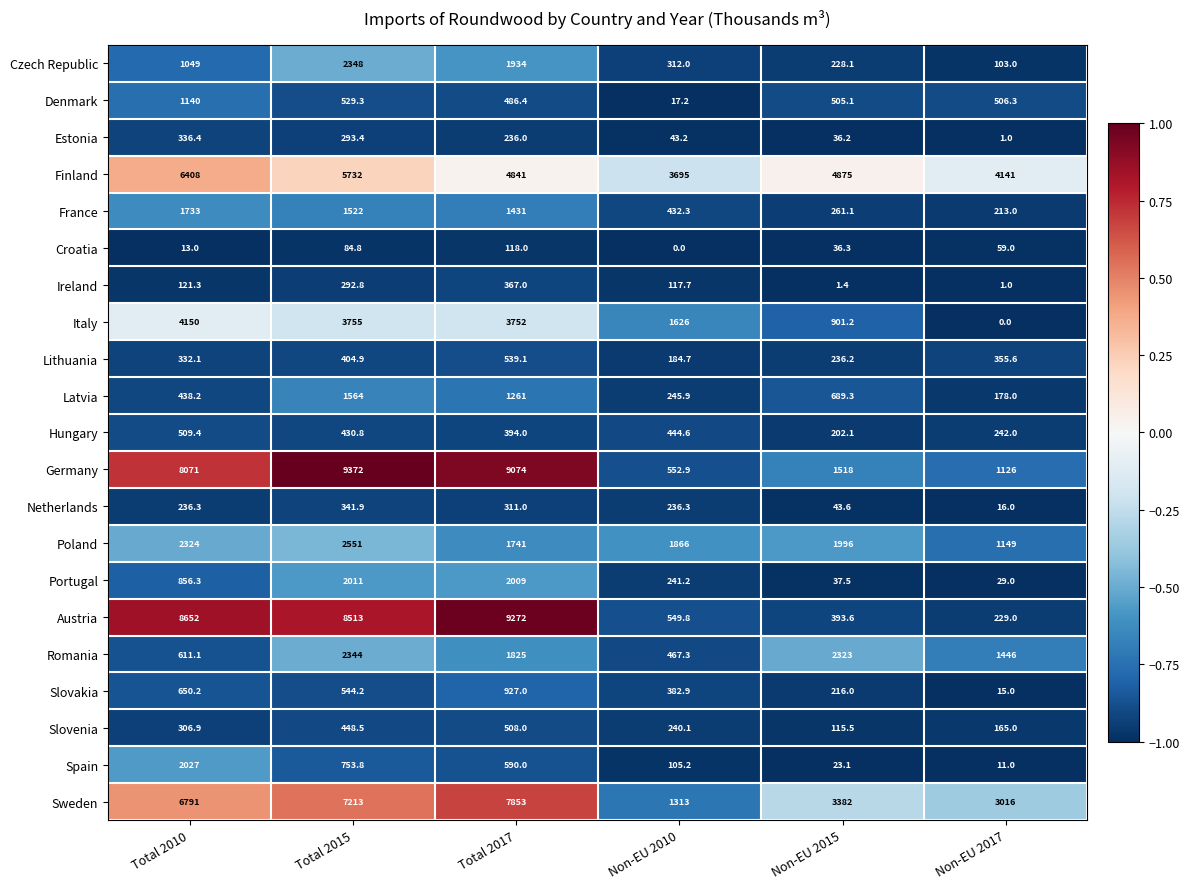

Which label corresponds to the largest value in the chart?

Total 2015